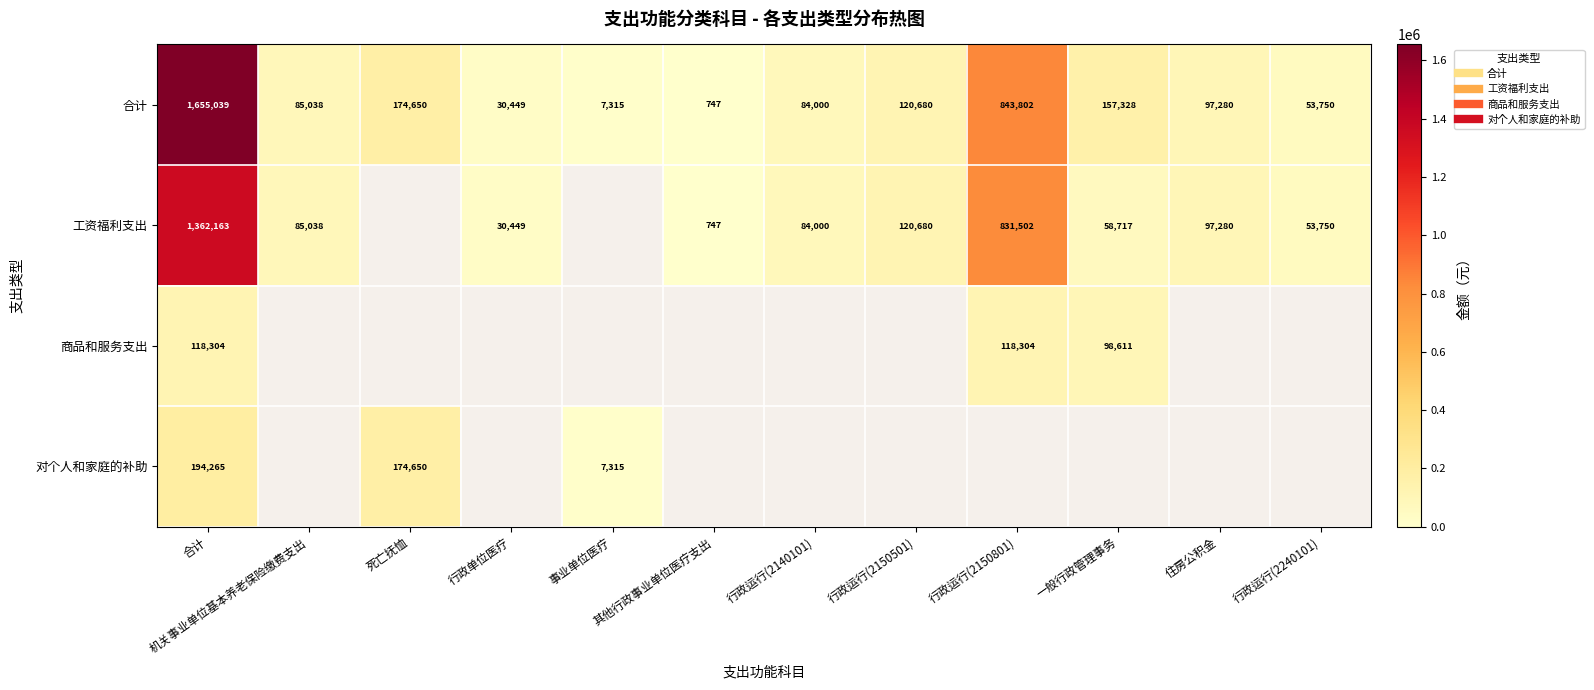

List the labels in order of 合计 value, smallest first.

其他行政事业单位医疗支出, 事业单位医疗, 行政单位医疗, 行政运行(2240101), 行政运行(2140101), 机关事业单位基本养老保险缴费支出, 住房公积金, 行政运行(2150501), 一般行政管理事务, 死亡抚恤, 行政运行(2150801), 合计